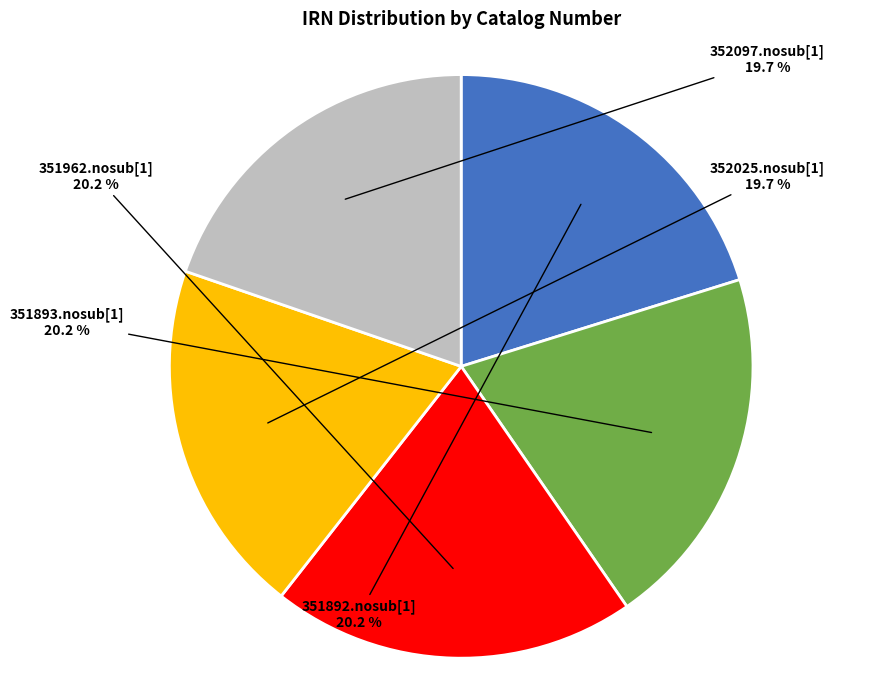

What is the ratio of the value at 352025.nosub[1] to the value at 352097.nosub[1]?

1.0